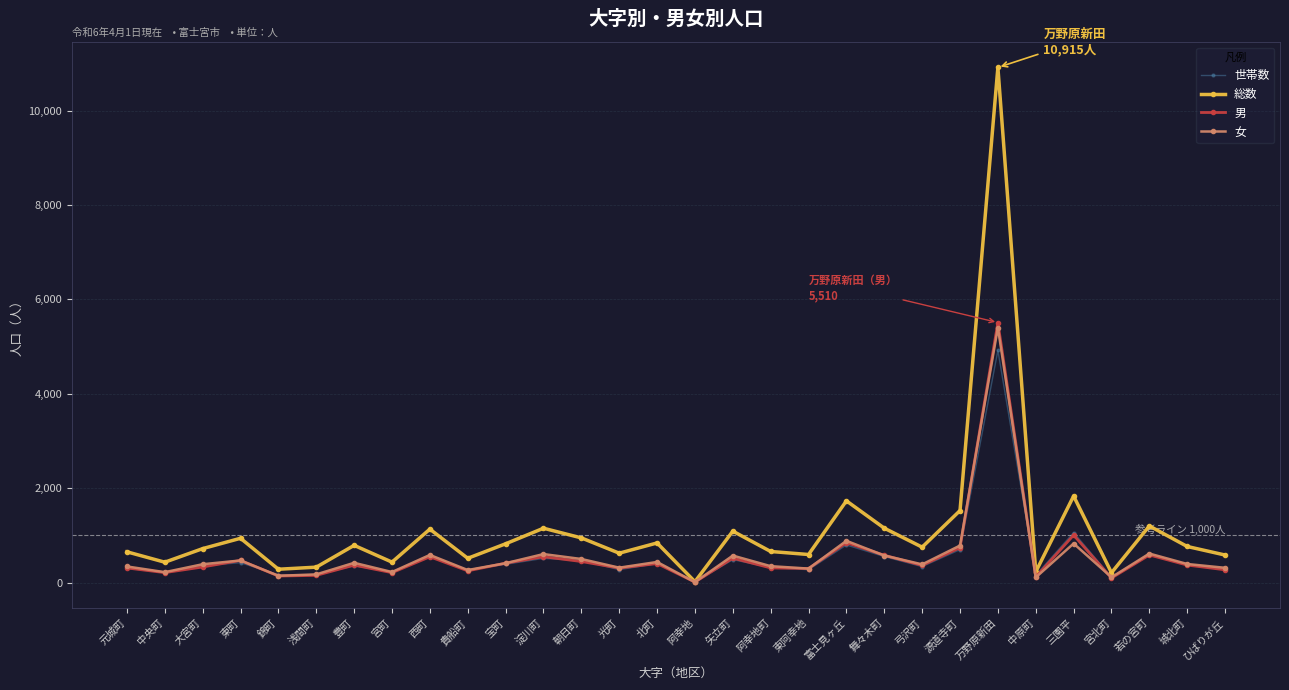

Is it true that 男 equals 447 at 朝日町?

True